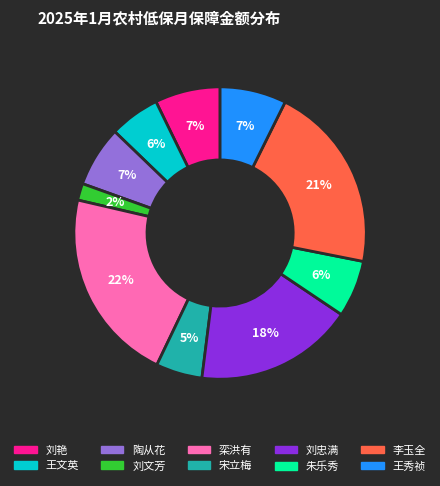

Between 刘艳 and 王文英, which is larger?

刘艳